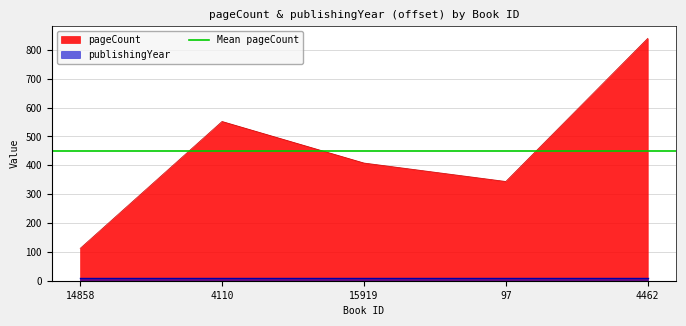

What is the value of the 4th point from the left?

344